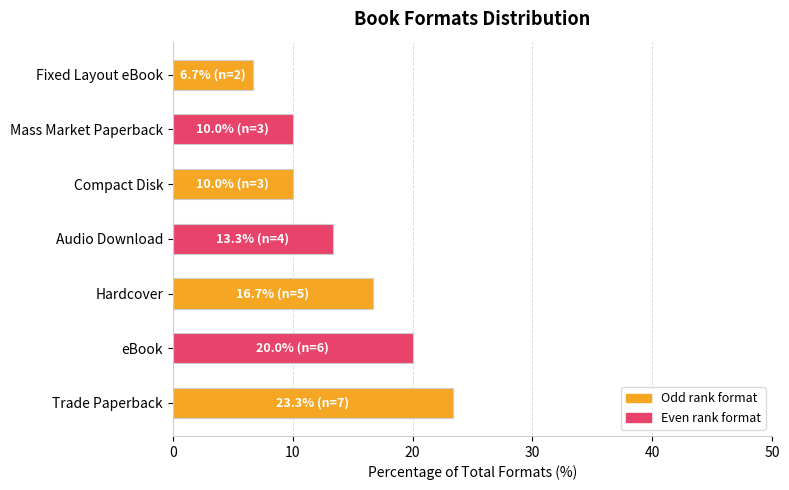

What is the sum of the values at Trade Paperback and Hardcover?

40.0